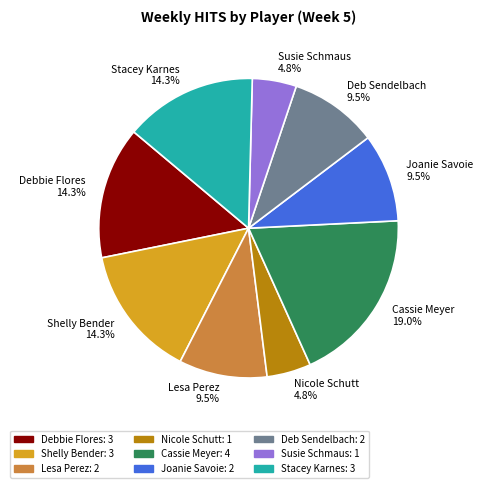

Which category has the biggest portion of the pie?

Cassie Meyer